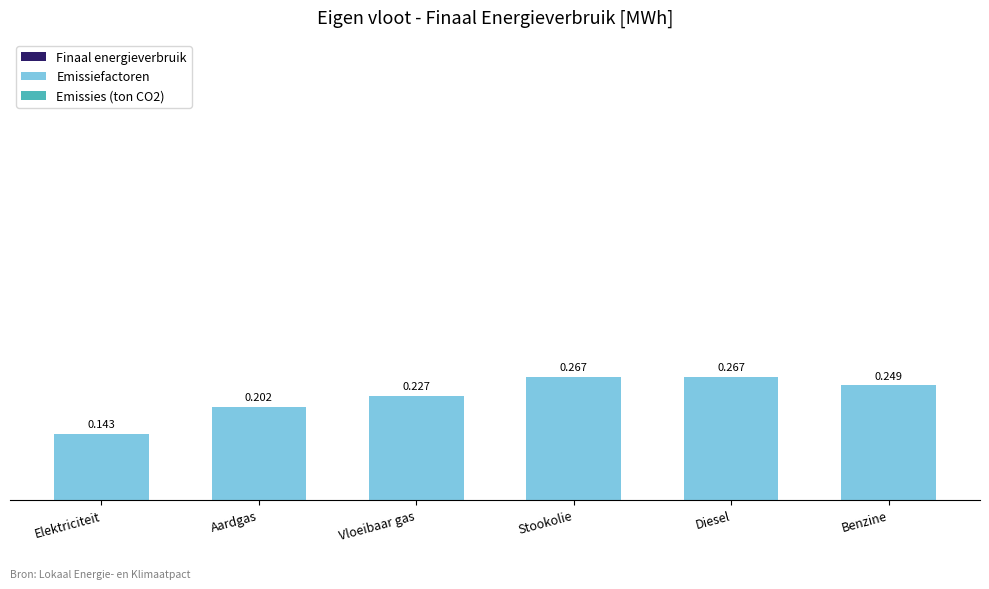

Are the bars horizontal?

No